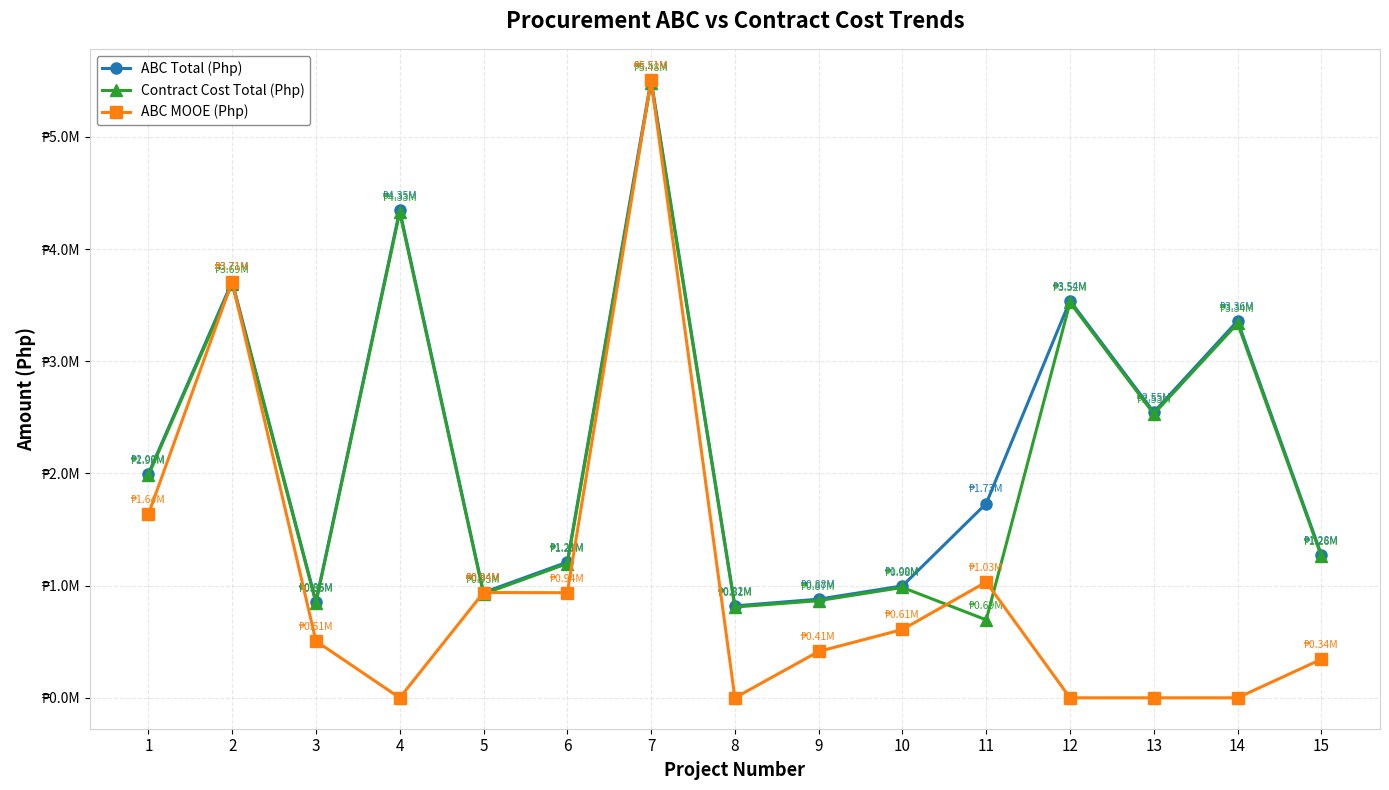

What are all the series names shown in the legend?

ABC Total (Php), Contract Cost Total (Php), ABC MOOE (Php)